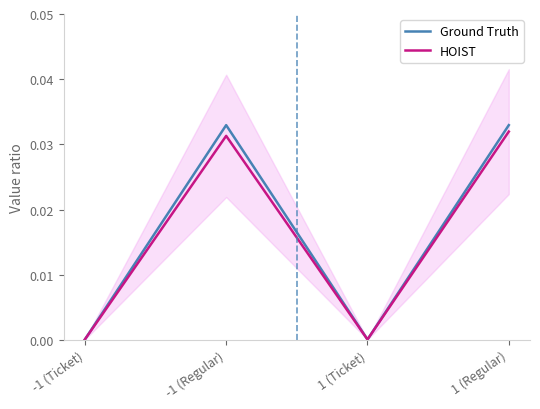

The HOIST series shows 0.0 at -1 (Ticket). True or false?

True